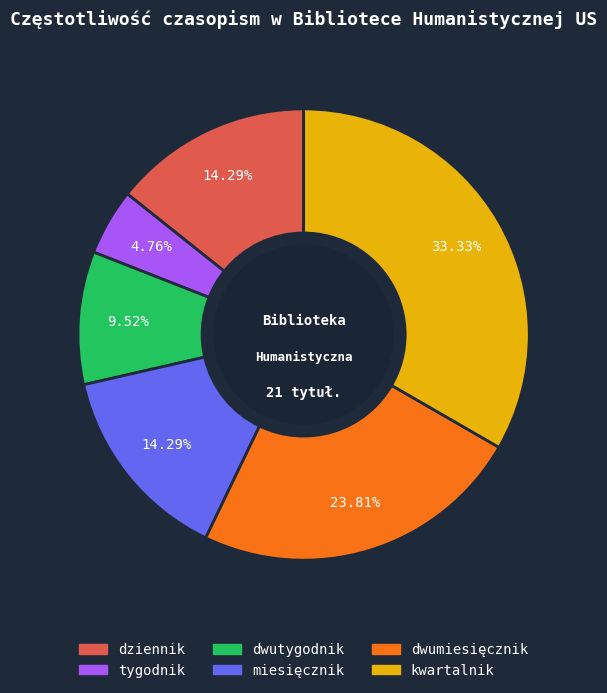

How many segments does this pie chart have?

6